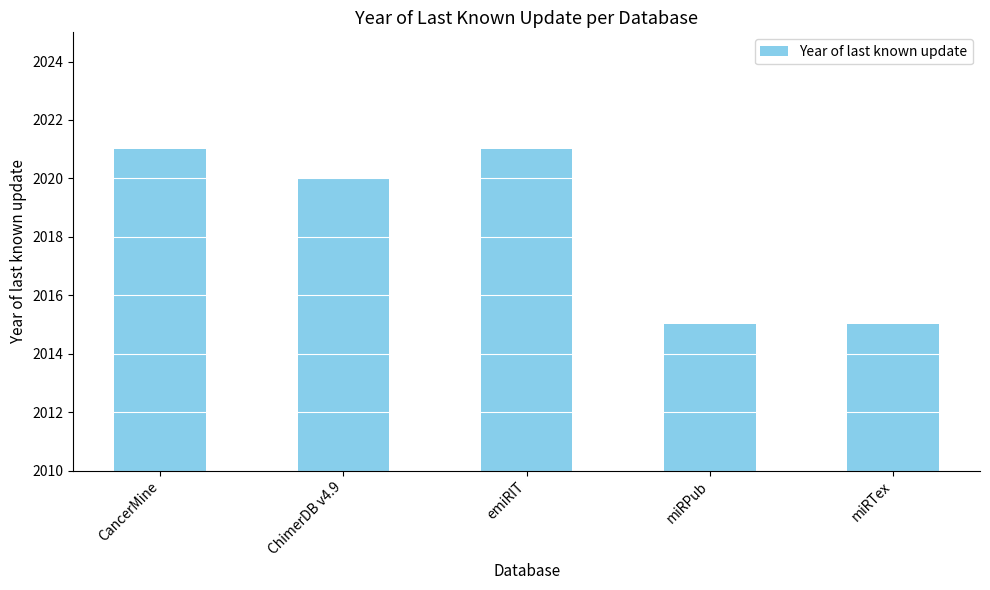

What is the greatest value displayed?

2021